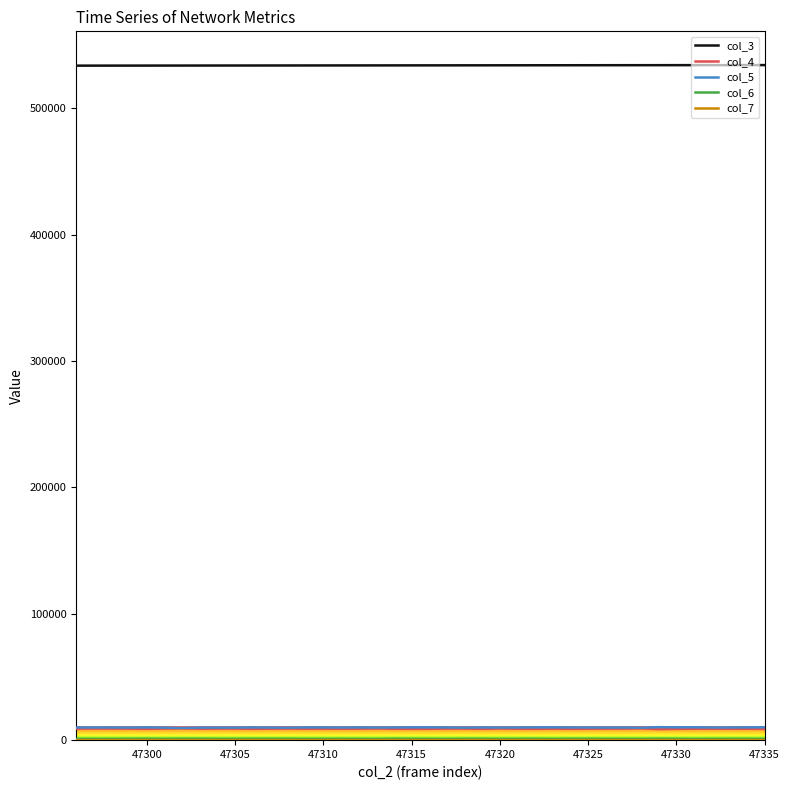

What is the maximum value shown in the chart?

534039